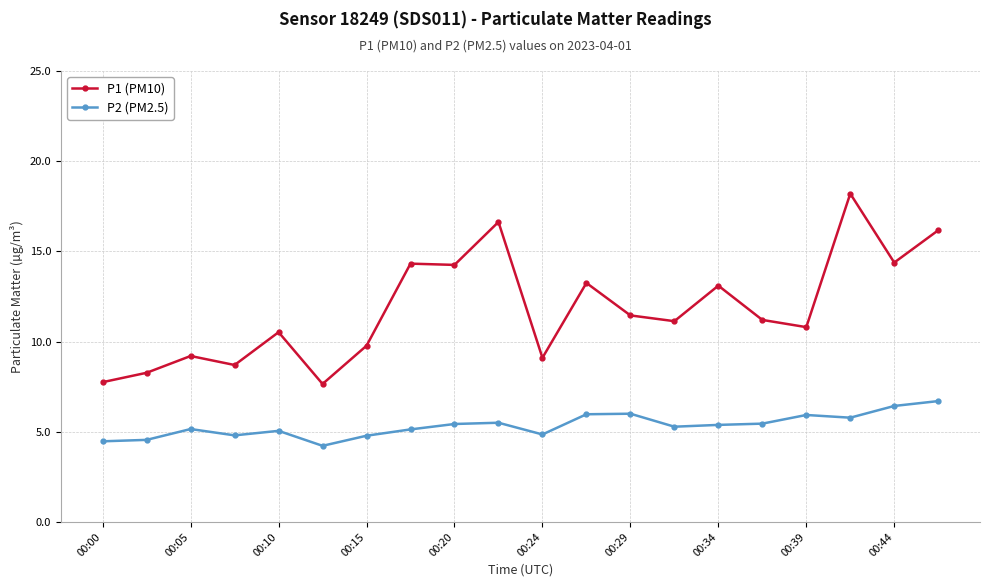

What is the value of the P1 (PM10) point at the 15th from the left?

13.1